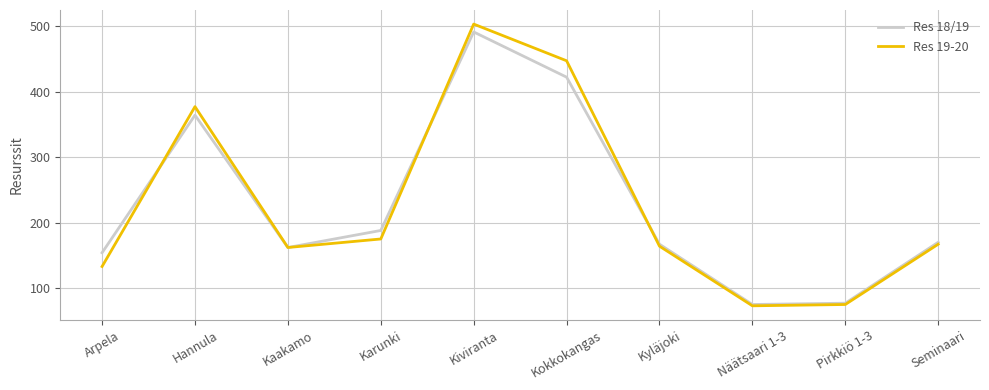

At which label does Res 18/19 reach its peak?

Kiviranta